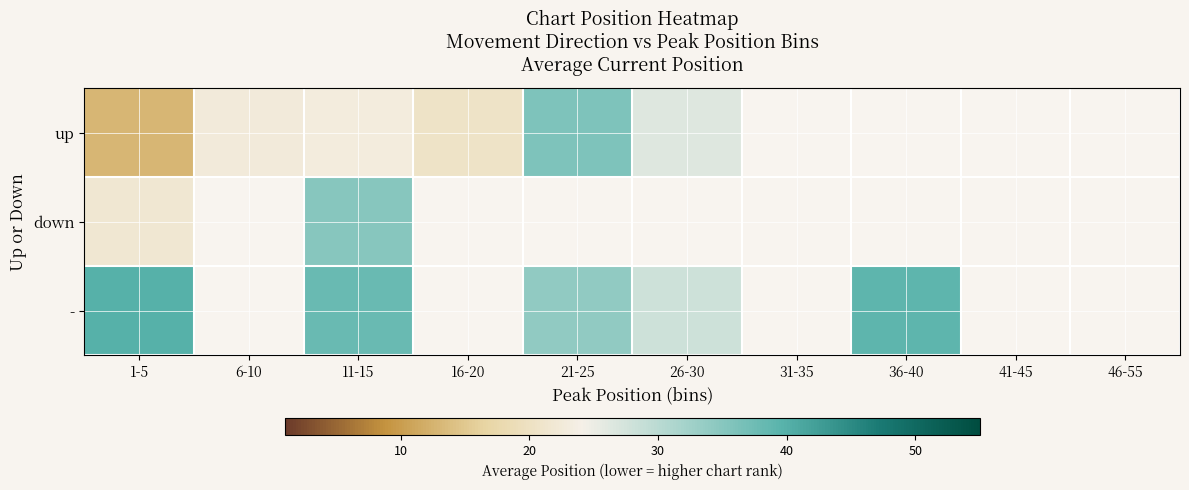

Is it true that up equals 23.0 at 11-15?

True